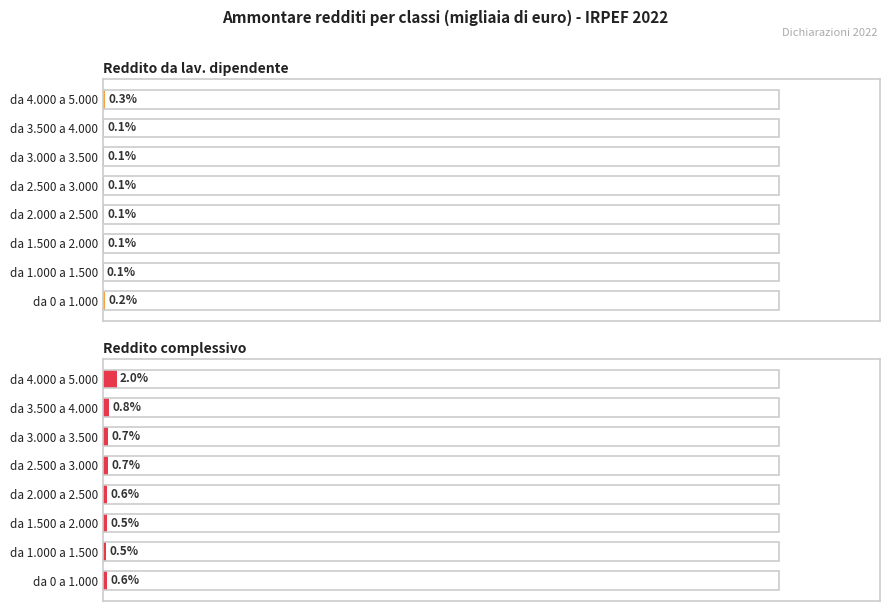

What is the sum of all Reddito complessivo values?

6.5